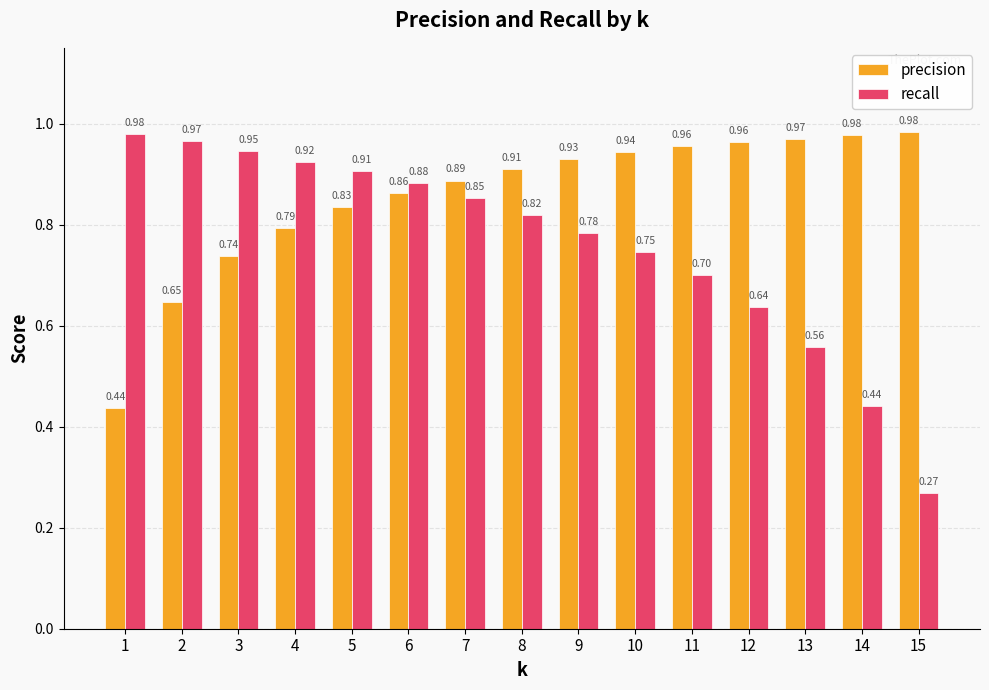

Rank the series by their average value, from lowest to highest.

recall, precision